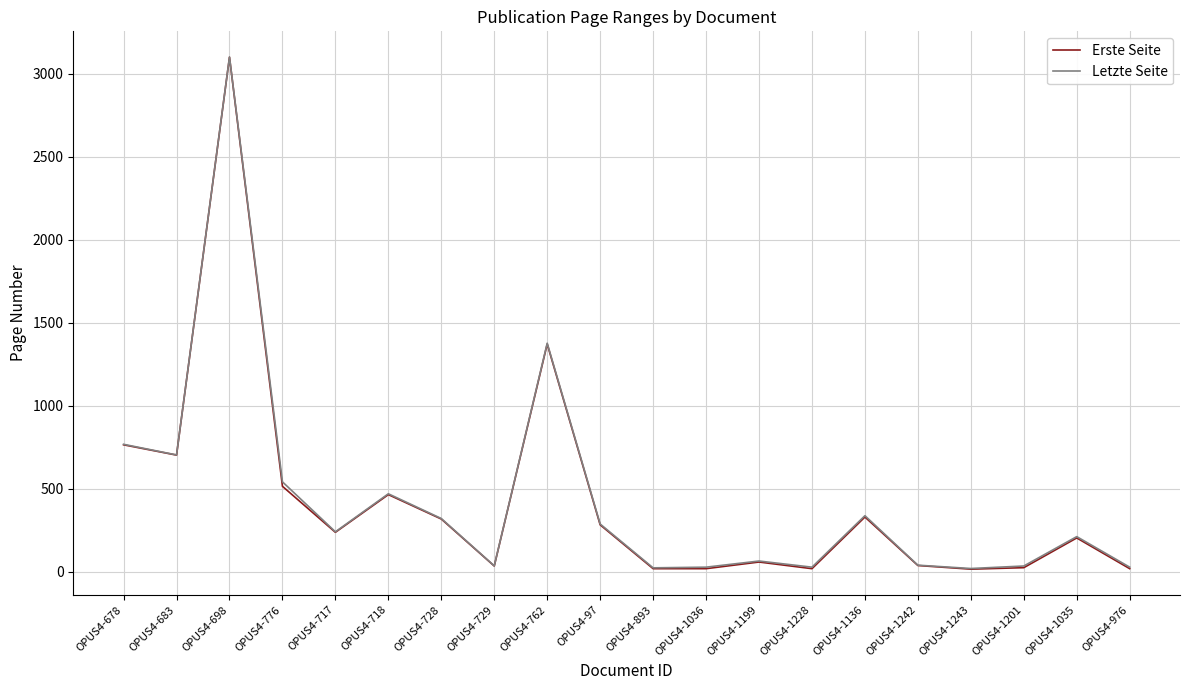

In Erste Seite, how many points are higher than both neighbors (excluding endpoints)?

6